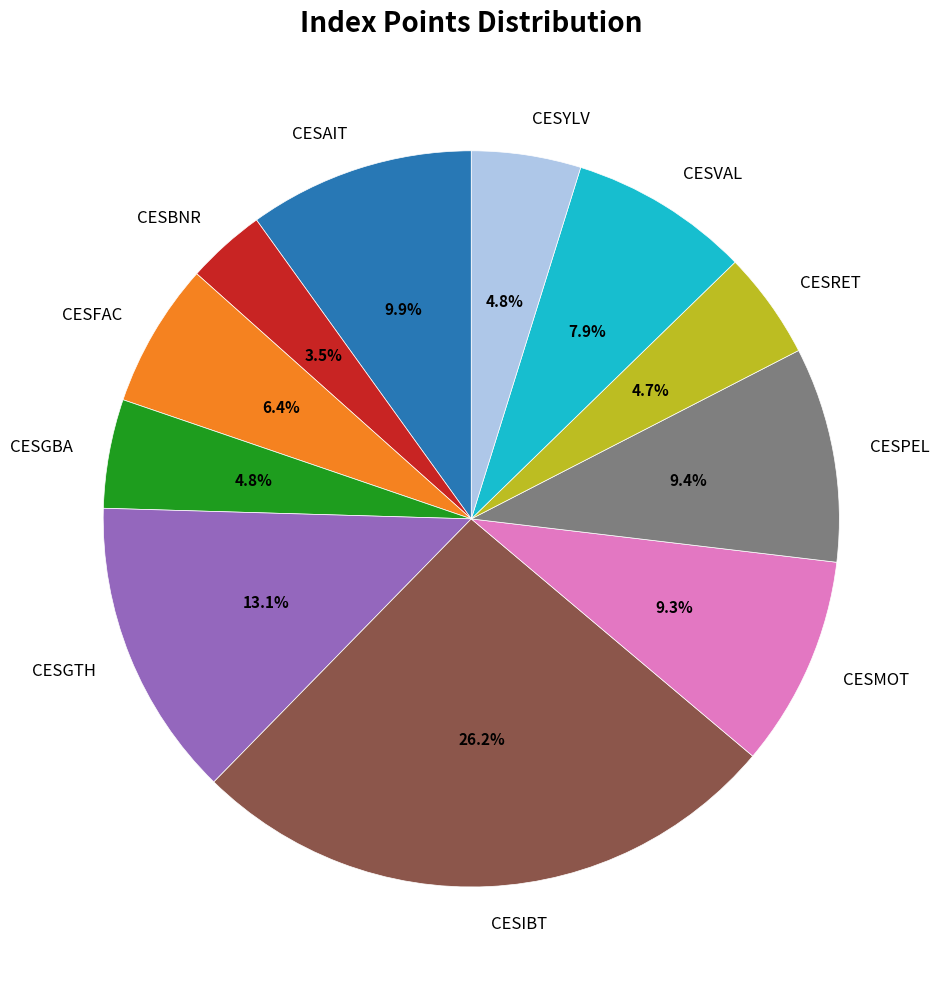

What is the smallest slice in the pie chart?

CESBNR